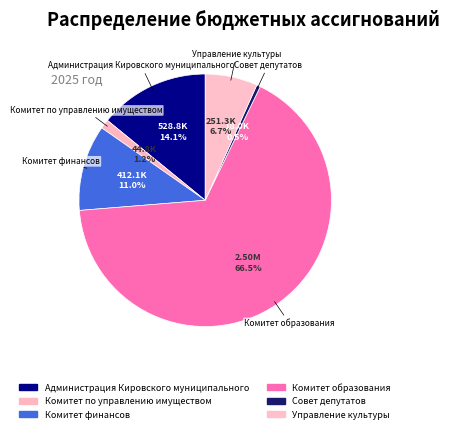

How many slices are in this pie chart?

6